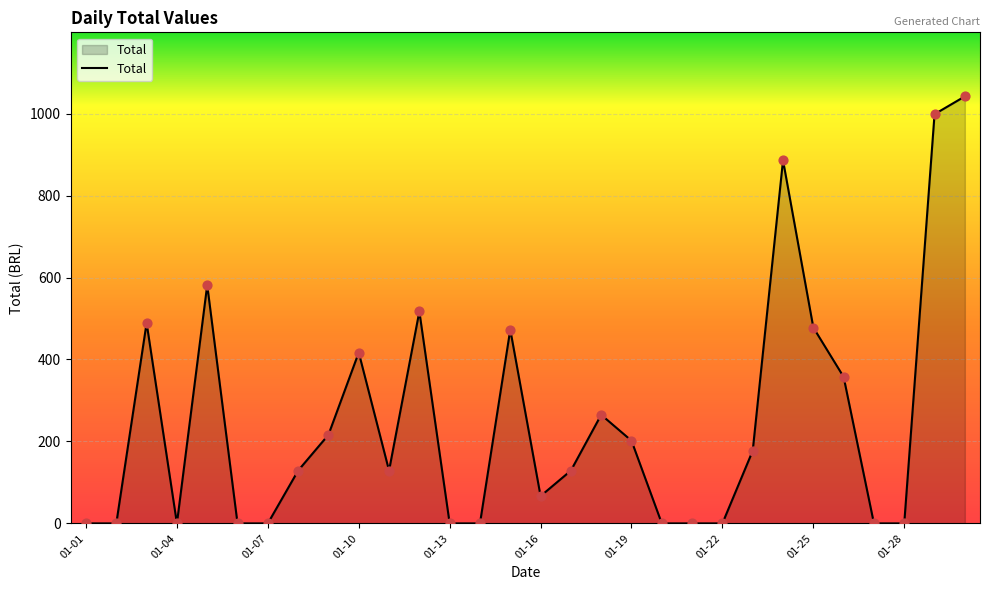

What is the greatest value displayed?

1041.9